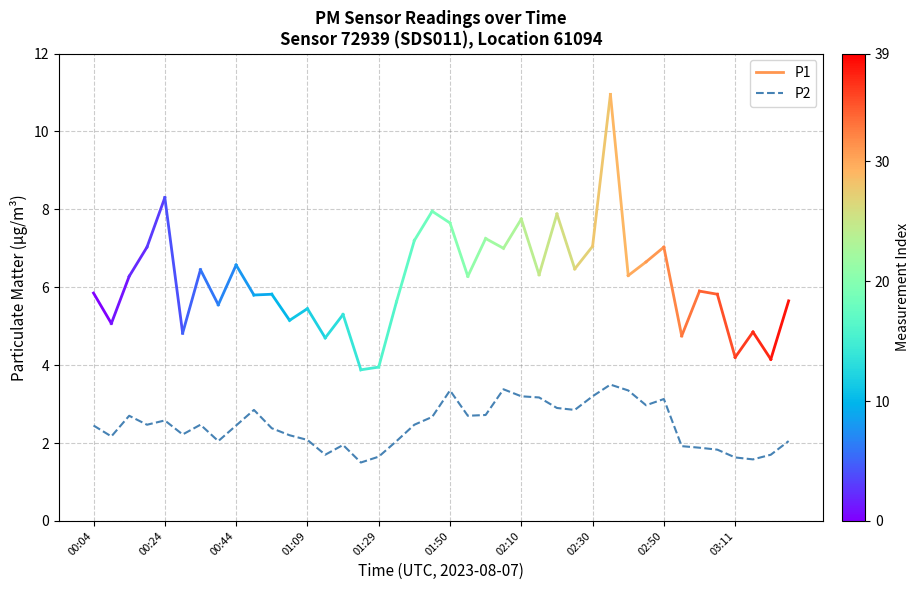

Does the chart have visible grid lines?

Yes